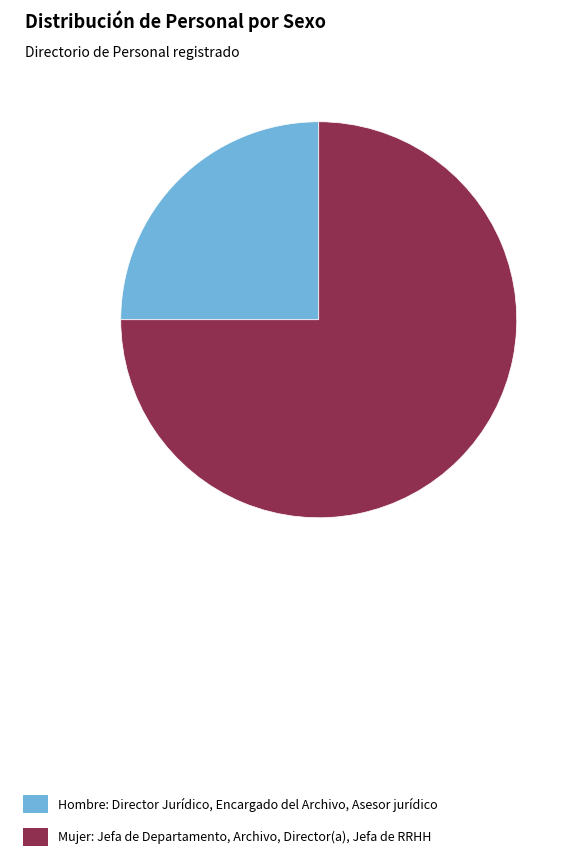

Does Hombre: Director Jurídico, Encargado del Archivo, Asesor jurídico account for over 50% of the chart?

No